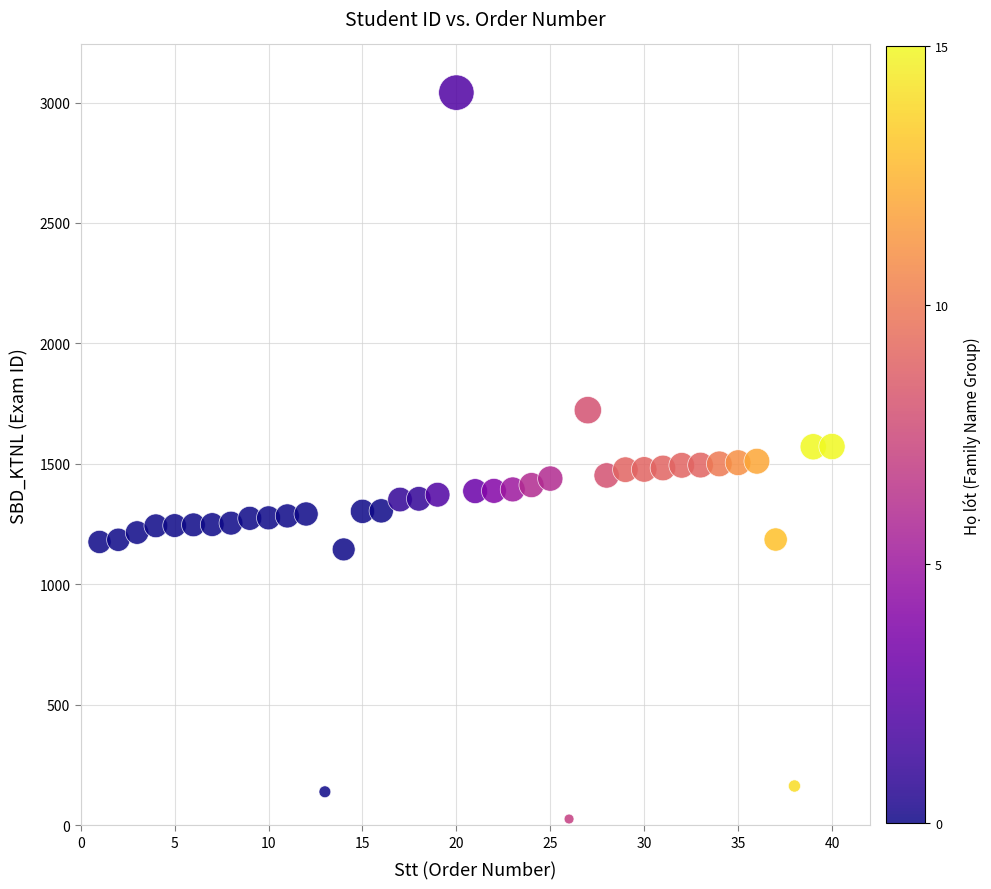

What is the range of Y values (max minus min)?

3015